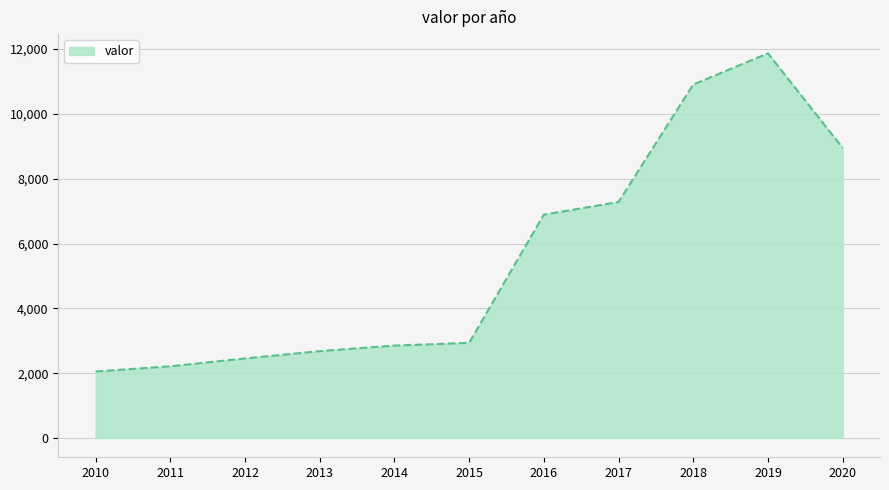

Which category has the lowest value across all series?

2010